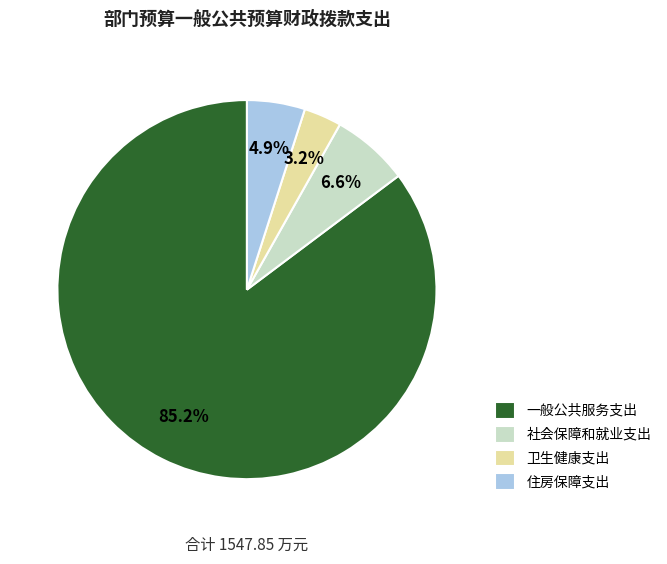

Does 社会保障和就业支出 represent more than half of the total?

No